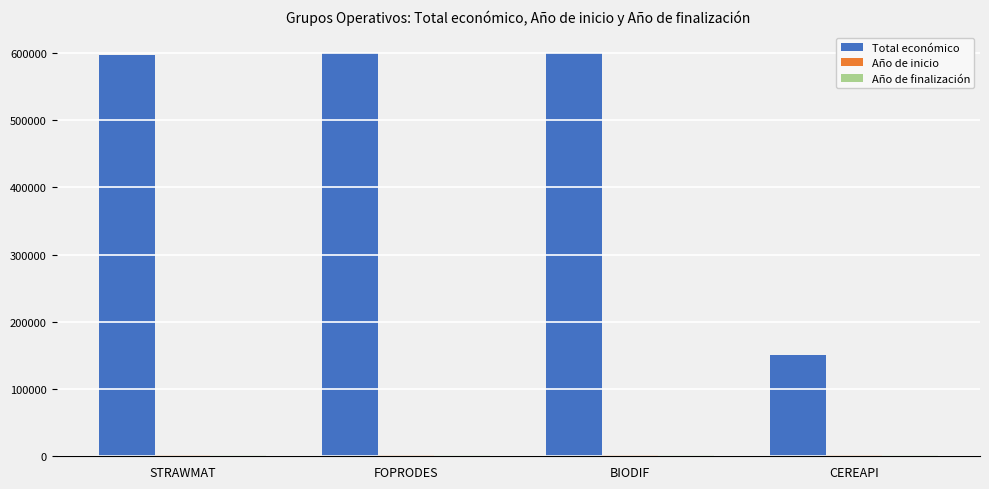

At how many categories does at least one series exceed 520893?

3